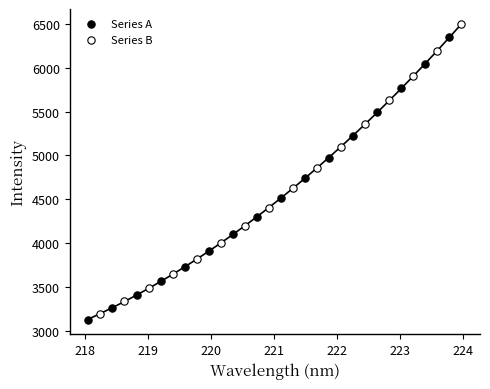

Which series has the widest spread of Y values?

Series B